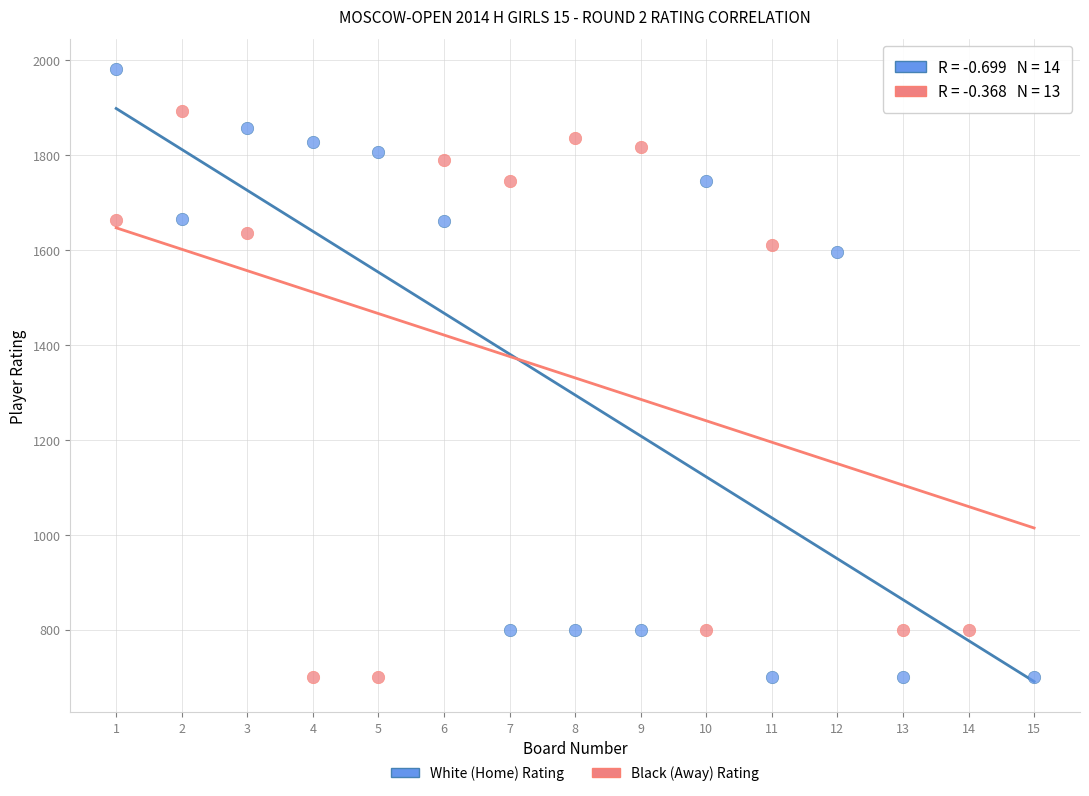

Which series has the largest Y range (max minus min)?

White (Home) Rating